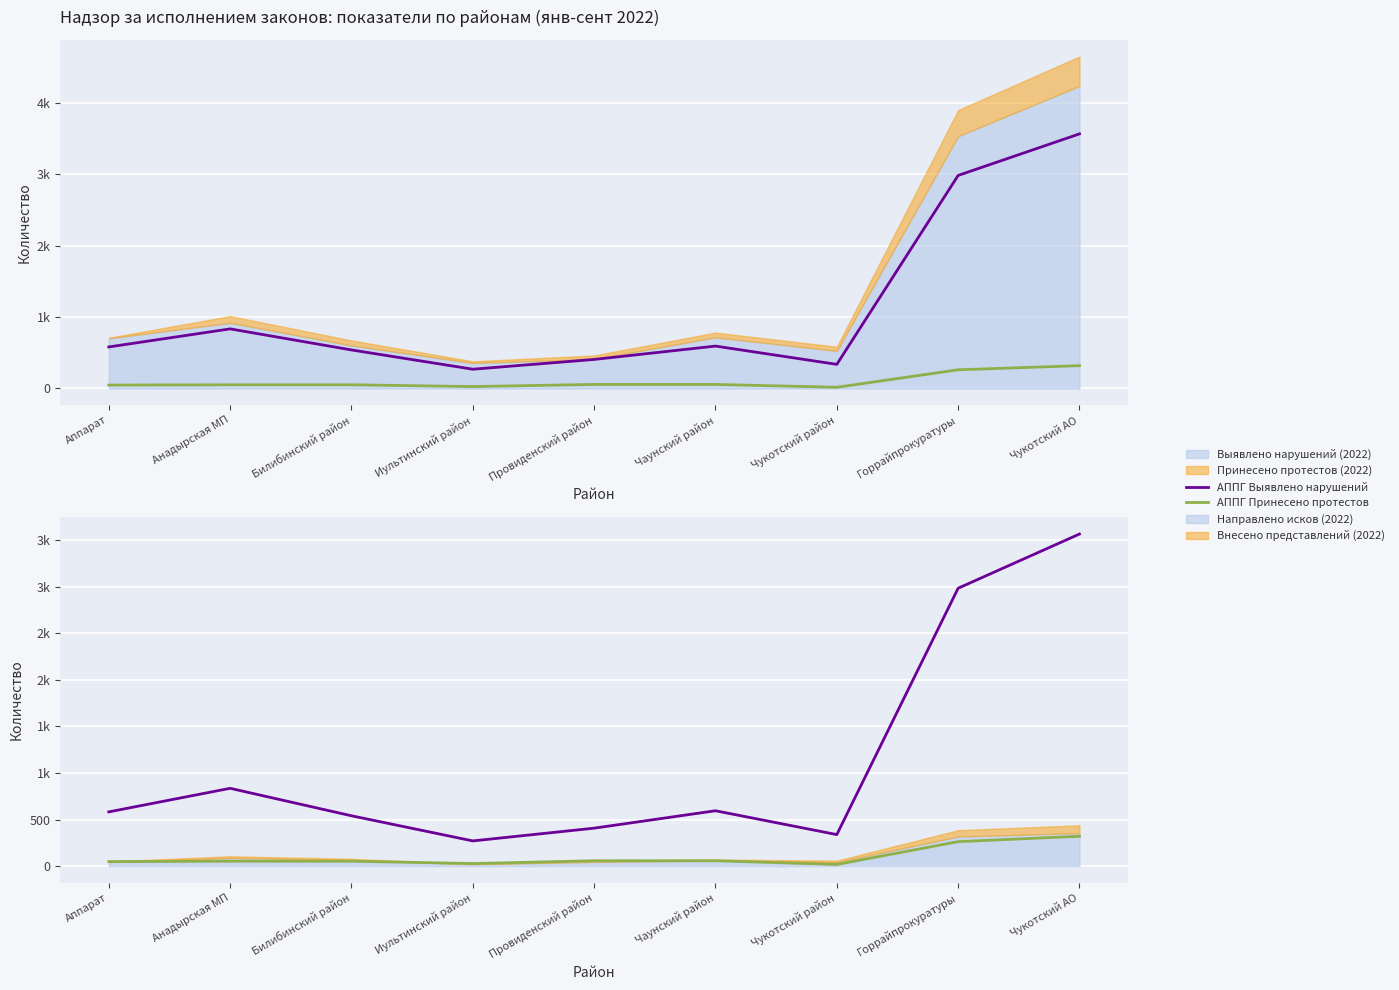

What value does the АППГ Выявлено нарушений series have at Чукотский район?

338